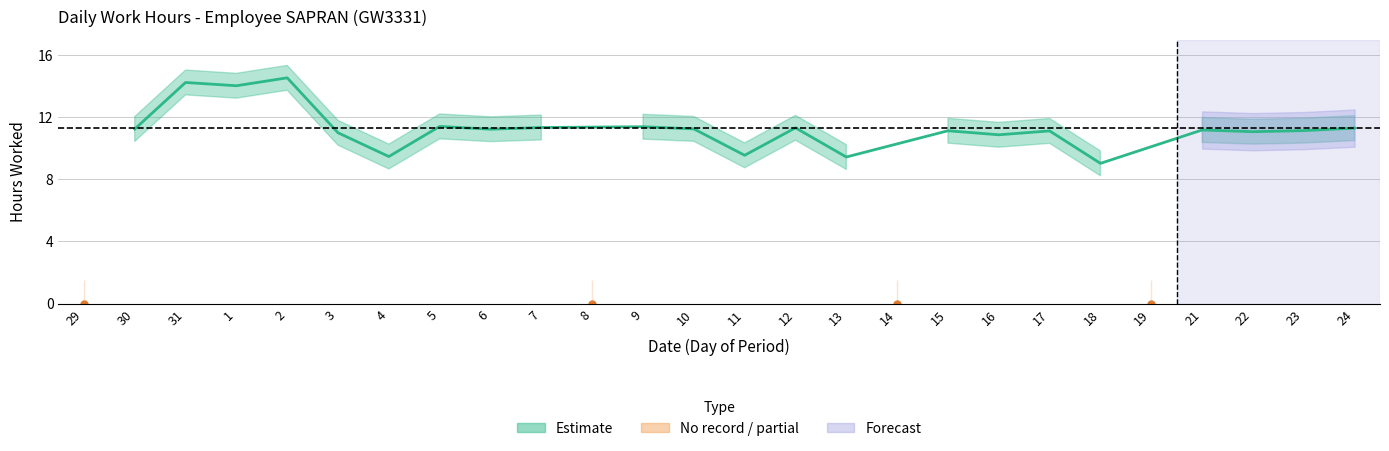

Which has a higher value, 17 or 3?

17